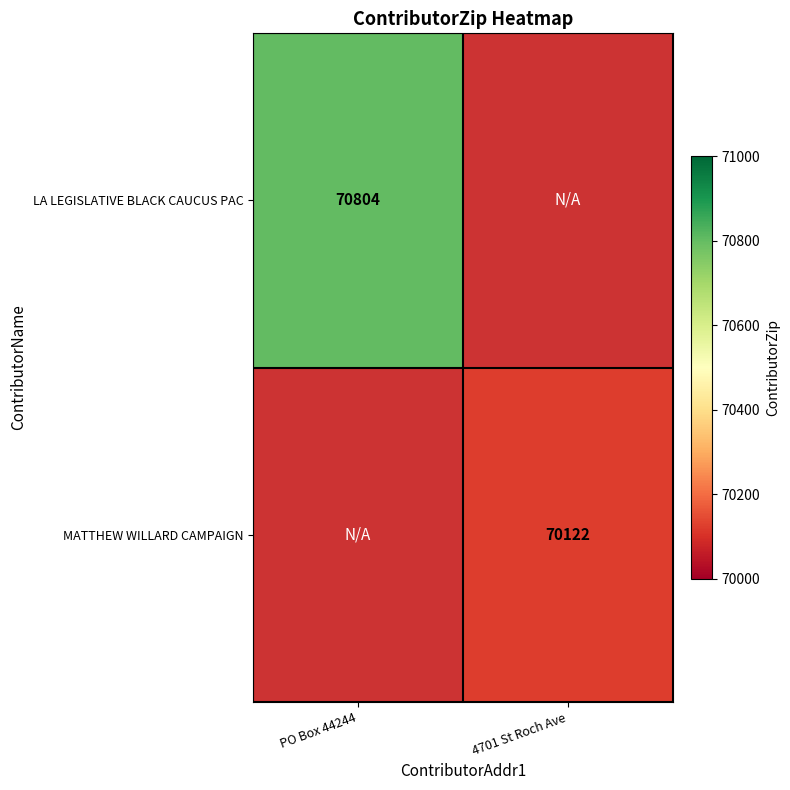

Is the value of LA LEGISLATIVE BLACK CAUCUS PAC at PO Box 44244 greater than the value of MATTHEW WILLARD CAMPAIGN at 4701 St Roch Ave?

Yes